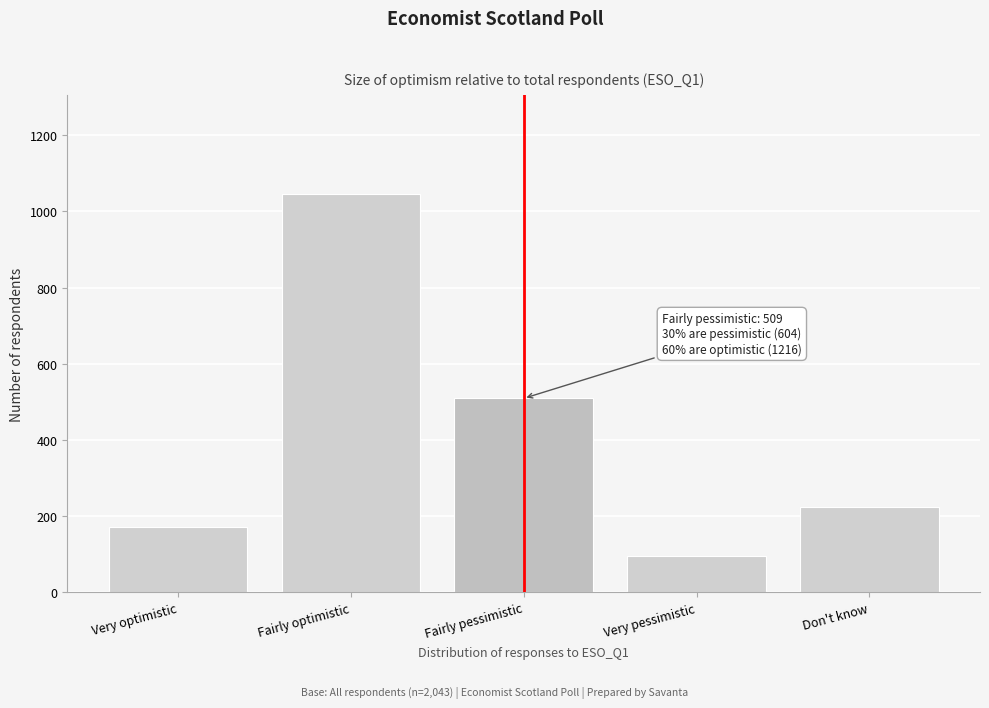

Reading left to right, list all the values displayed in this chart.

171	1045	509	95	223